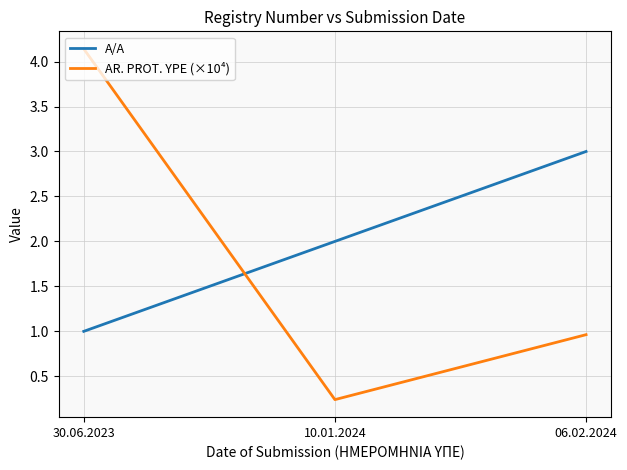

What is the highest value of the AR. PROT. YPE (×10⁴) series?

4.1